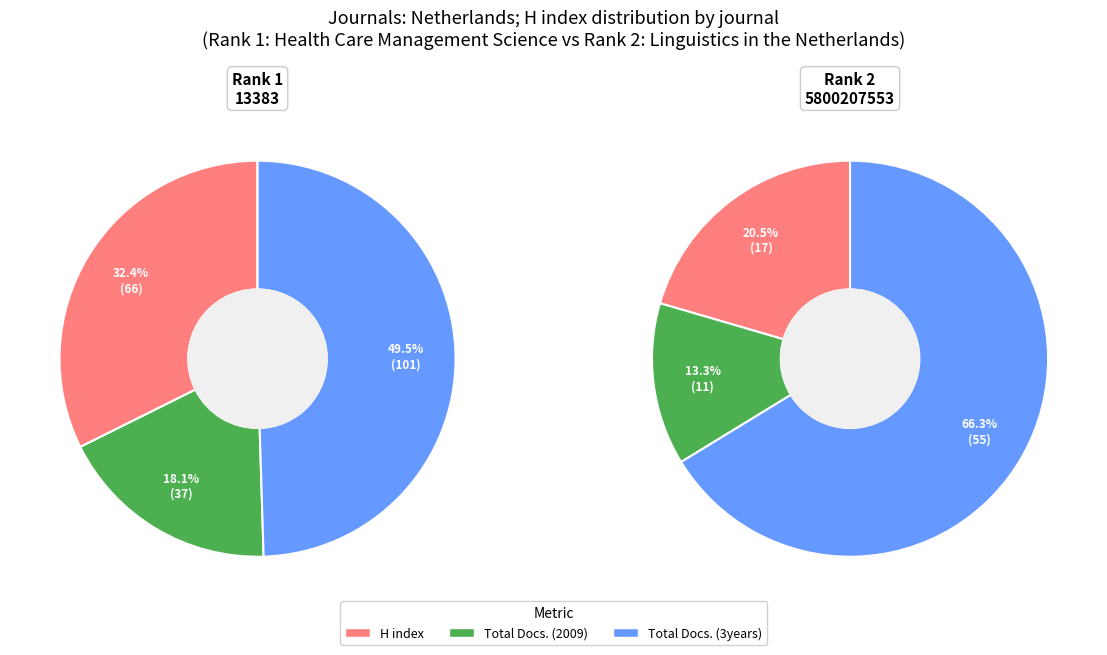

Is the sum of Linguistics in the Netherlands and Health Care Management Science greater than half?

Yes